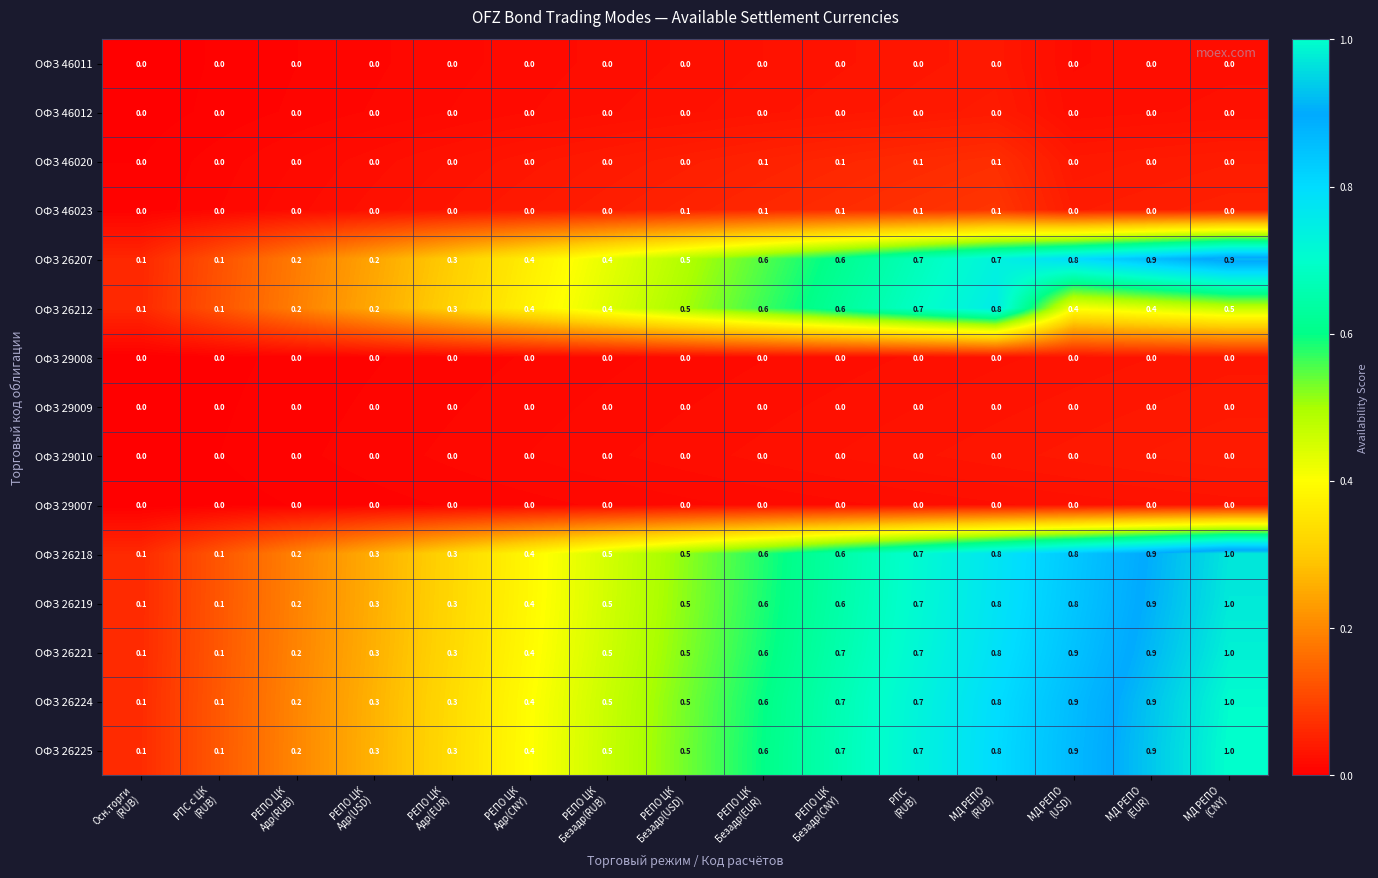

What is the spread (max minus min) of values at РЕПО ЦК
Адр(CNY)?

0.4